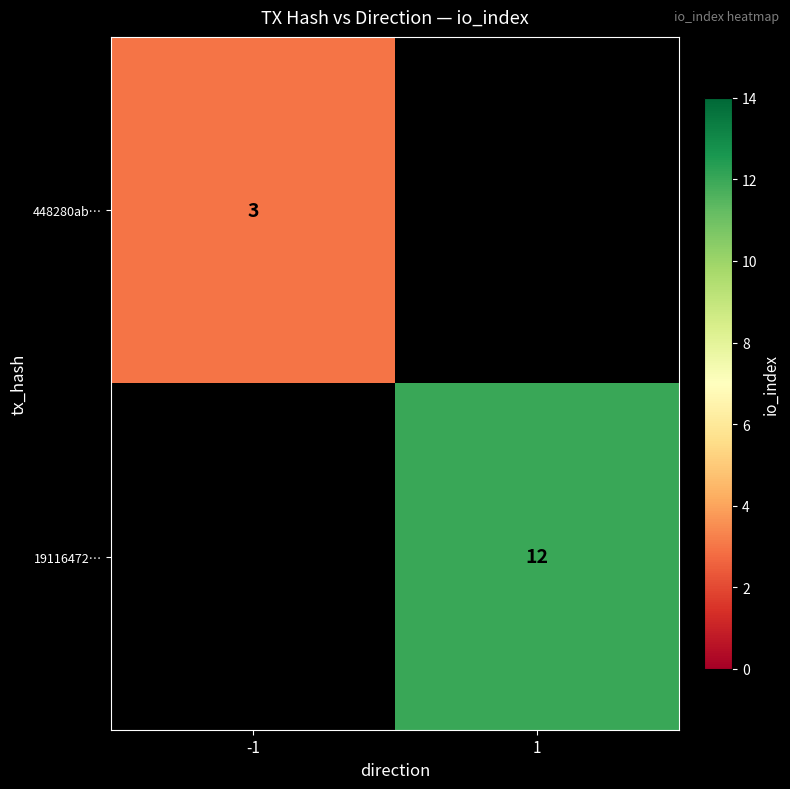

The 448280ab… series shows 3 at -1. True or false?

True